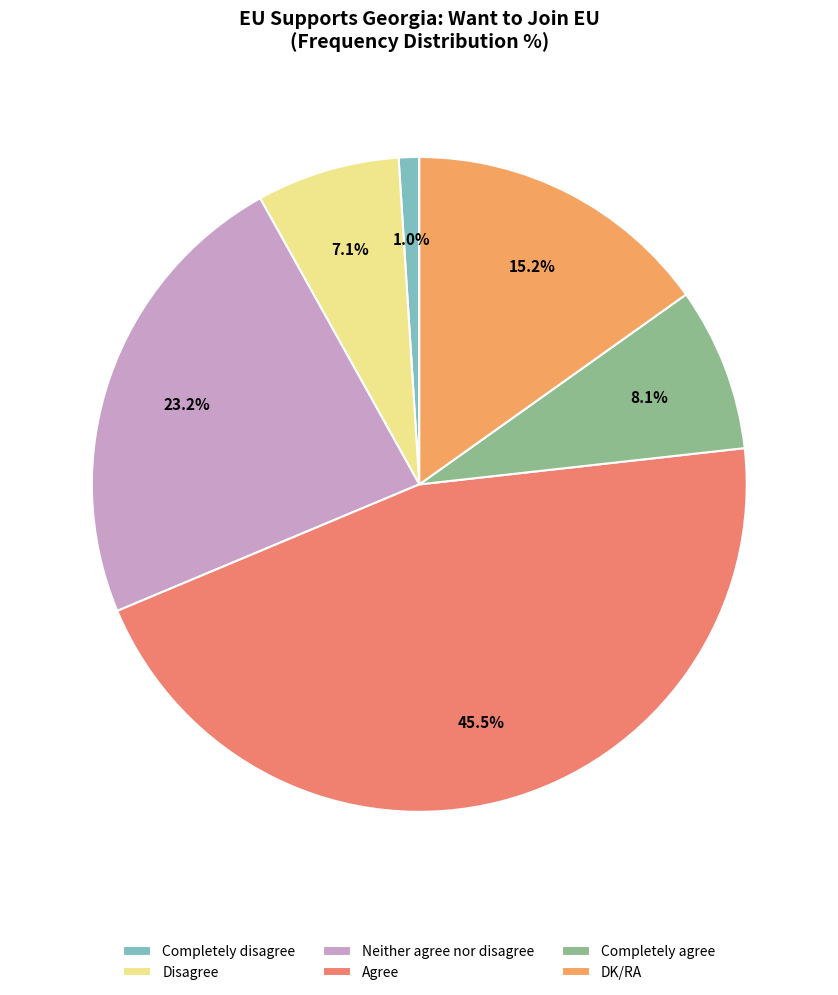

Approximately how many times larger is the value at Completely agree compared to Neither agree nor disagree?

0.3